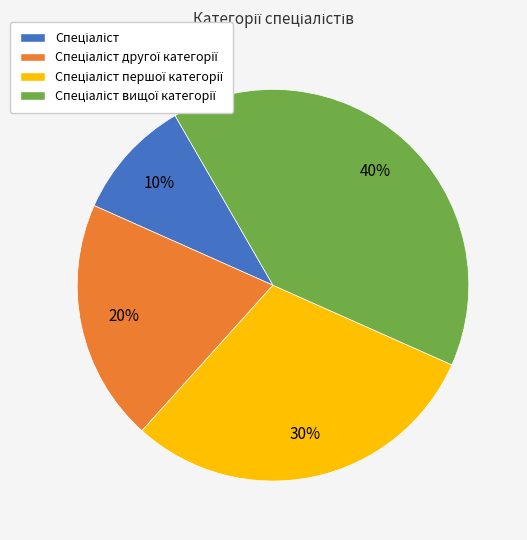

To the nearest percent, what is the average slice percentage?

25%